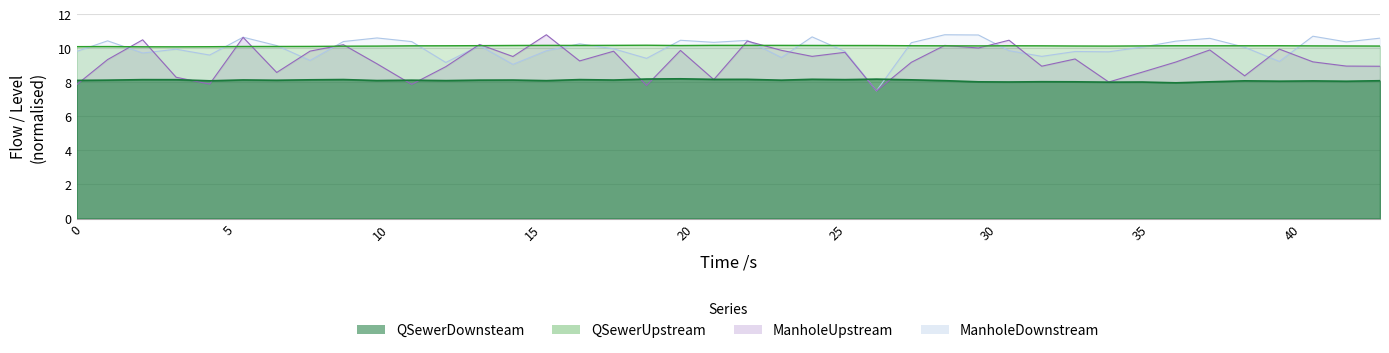

The ManholeDownstream series shows 14.6 at 33. True or false?

False